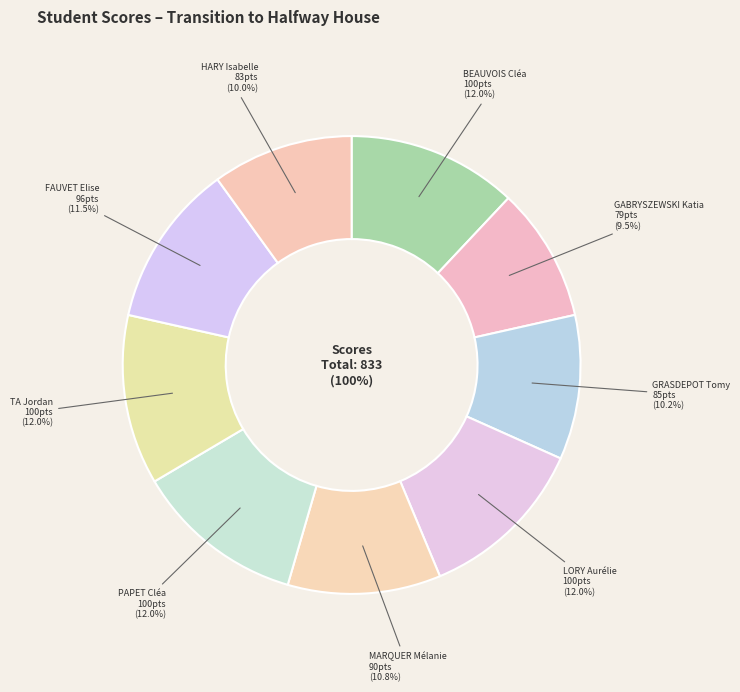

To the nearest percent, what is the average slice percentage?

11%